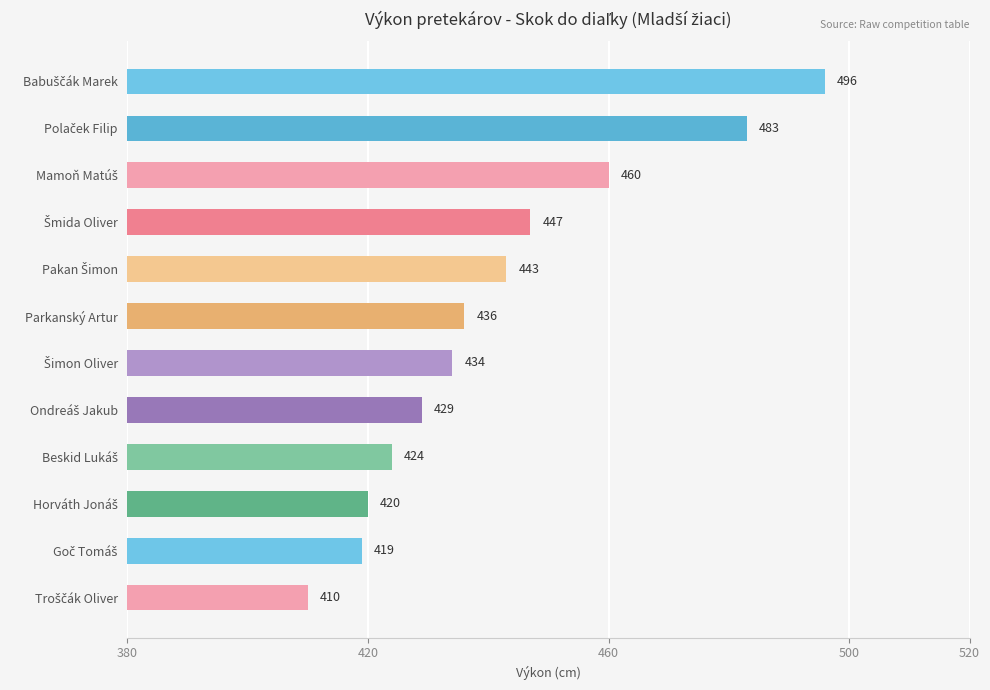

Is it true that the value at Parkanský Artur is 436?

True